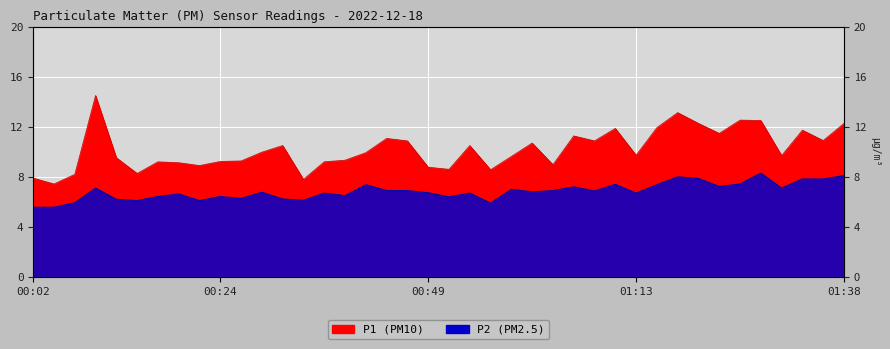

True or false: P1 and P2 cross at least once.

False